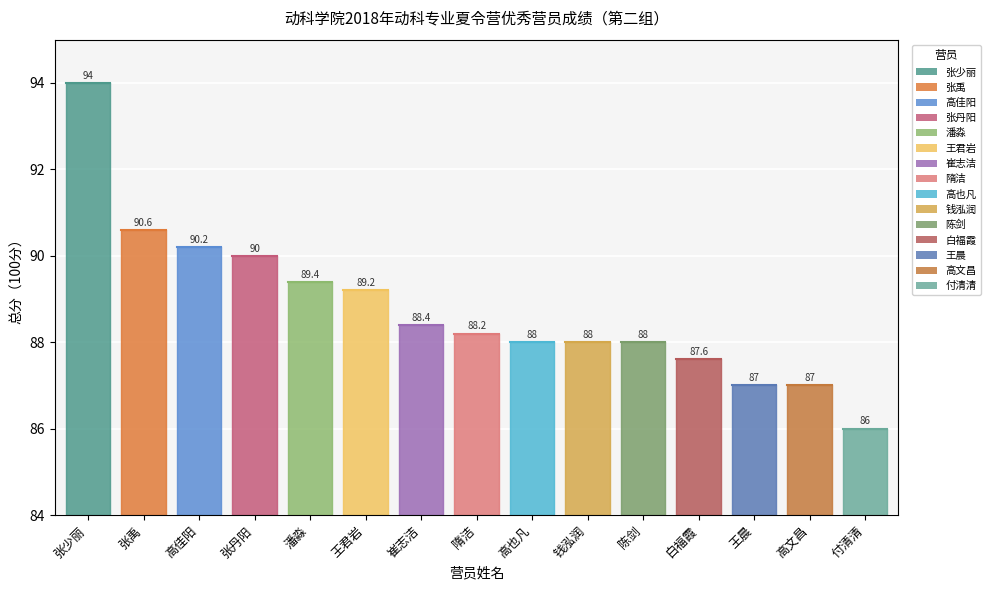

What is the average value?

88.8